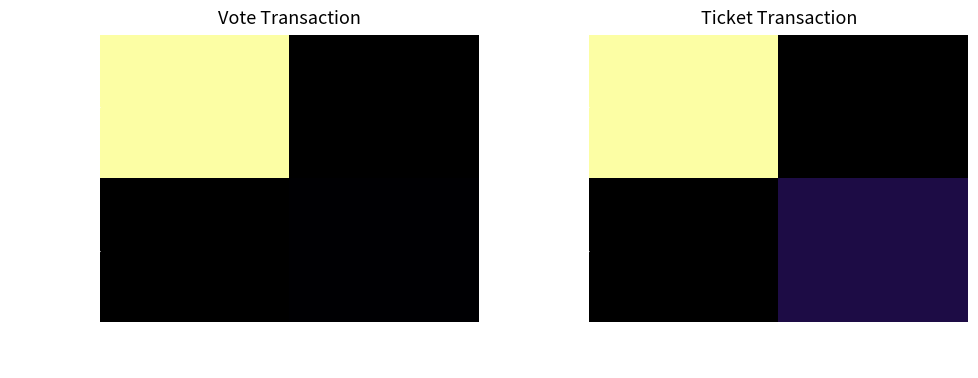

What is the smallest value displayed?

0.1